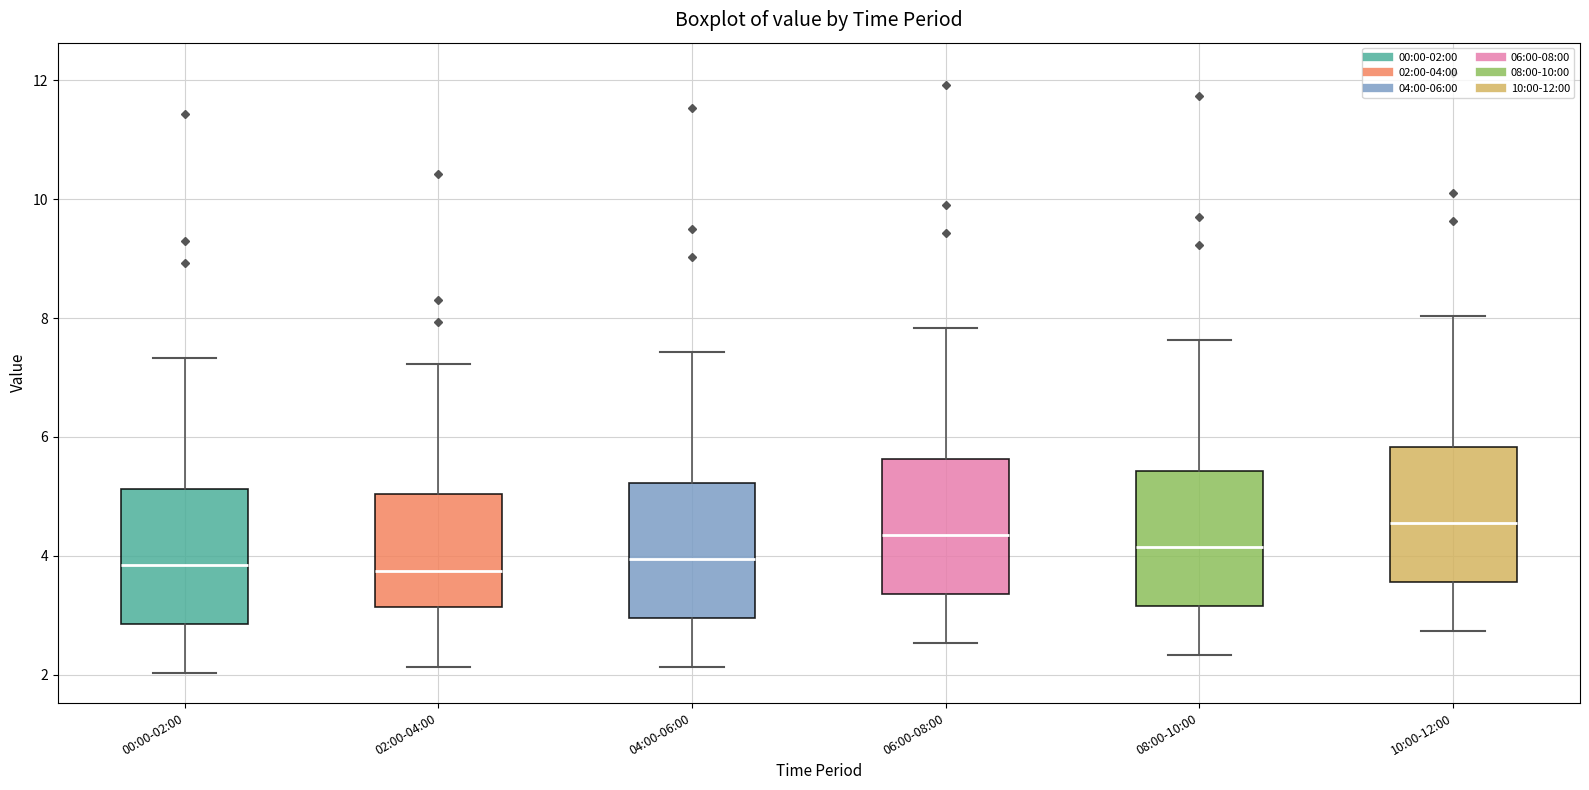

Reading left to right, read every box against the y-axis: the position of its median line, the range the box covers, and the ends of its whiskers. The values are not printed on the chart, so give them approximately, as read against the axis.

00:00-02:00: median 3.8, box 2.8 to 5.2, whiskers 2.0 to 7.4
02:00-04:00: median 3.8, box 3.2 to 5.0, whiskers 2.2 to 7.2
04:00-06:00: median 4.0, box 3.0 to 5.2, whiskers 2.2 to 7.4
06:00-08:00: median 4.4, box 3.4 to 5.6, whiskers 2.6 to 7.8
08:00-10:00: median 4.2, box 3.2 to 5.4, whiskers 2.4 to 7.6
10:00-12:00: median 4.6, box 3.6 to 5.8, whiskers 2.8 to 8.0